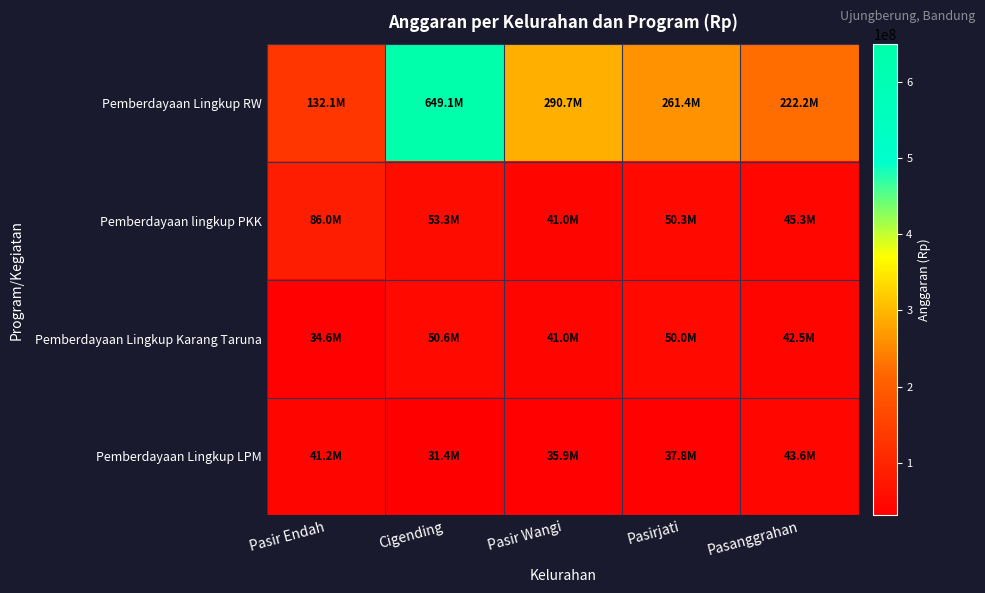

Reading left to right, extract all data points from this chart.

Pemberdayaan Lingkup RW: Pasir Endah=132134300	Cigending=649075205	Pasir Wangi=290654850	Pasirjati=261450000	Pasanggrahan=222236430
Pemberdayaan lingkup PKK: Pasir Endah=85999000	Cigending=53269700	Pasir Wangi=41005905	Pasirjati=50290000	Pasanggrahan=45282822
Pemberdayaan Lingkup Karang Taruna: Pasir Endah=34640000	Cigending=50606720	Pasir Wangi=41005445	Pasirjati=49960070	Pasanggrahan=42468500
Pemberdayaan Lingkup LPM: Pasir Endah=41190000	Cigending=31350000	Pasir Wangi=35852350	Pasirjati=37827200	Pasanggrahan=43624500